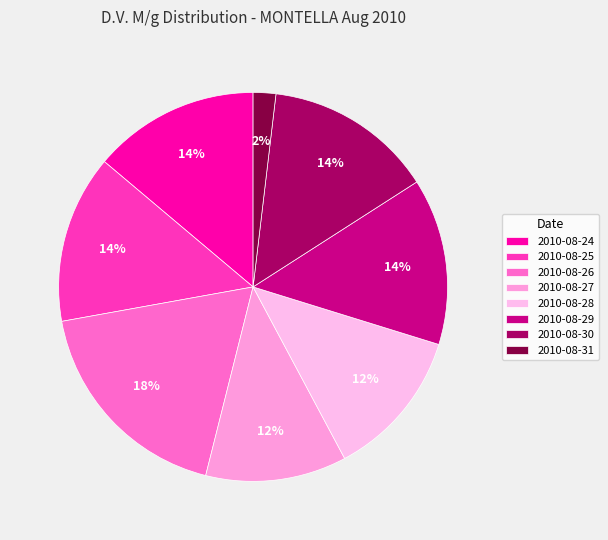

To the nearest percent, what is the difference between the largest and smallest slice percentages?

16%